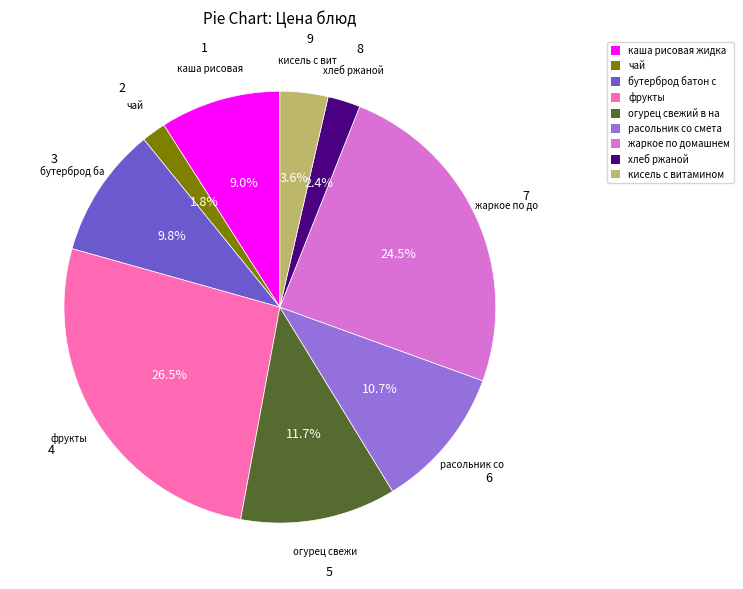

Is чай the majority of the pie?

No